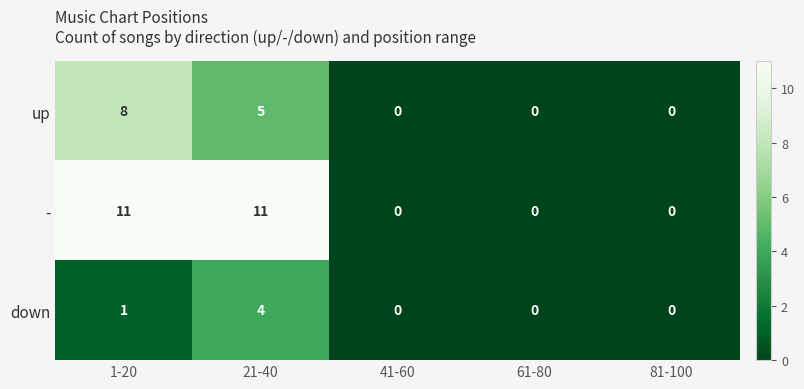

What is the difference between the maximum and minimum values in the down series?

4